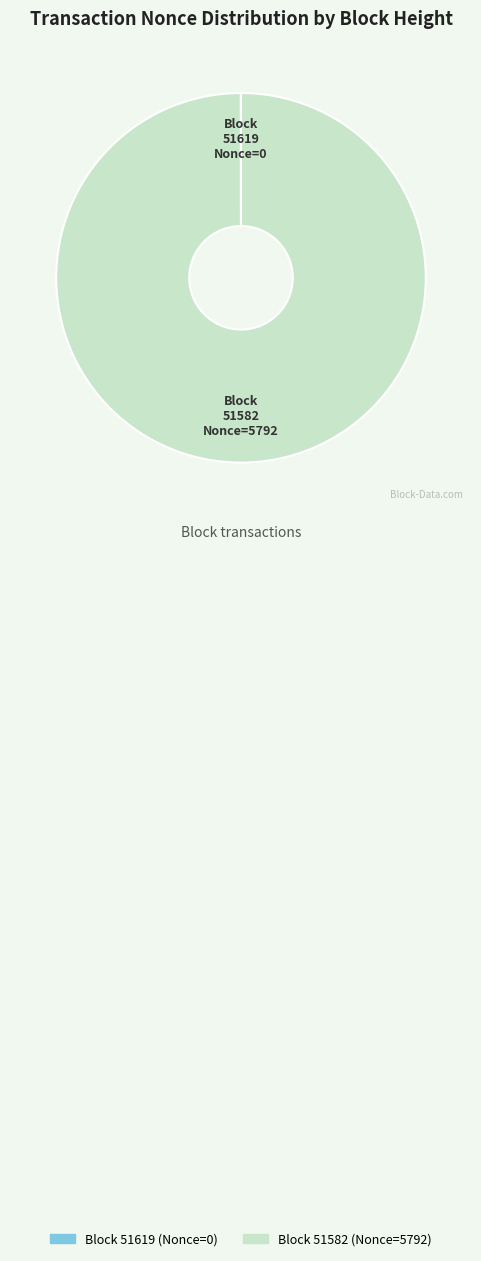

Which category accounts for the majority?

Block 51582 (Nonce=5792)